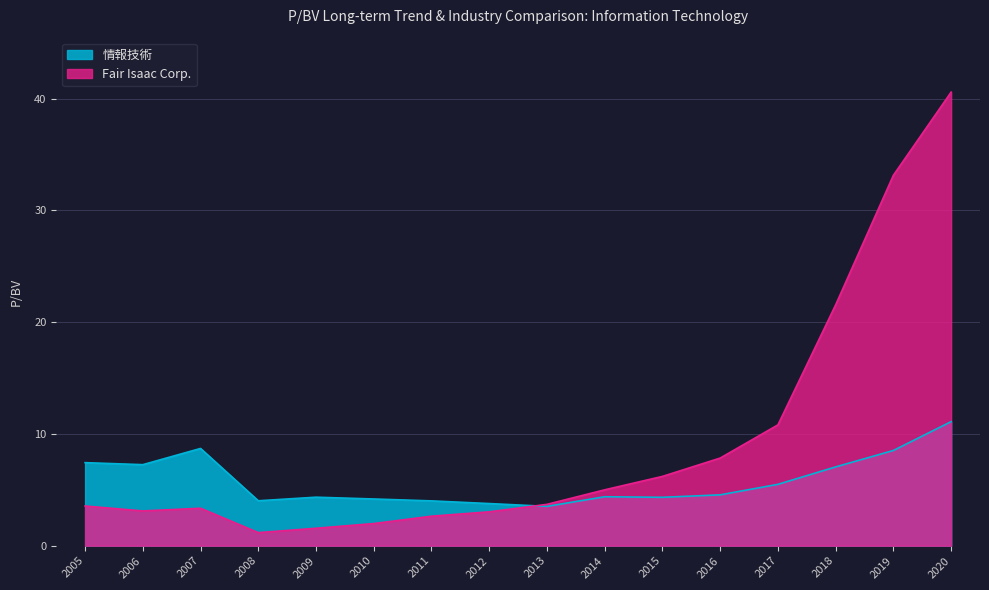

Which series has the largest total across all categories?

Fair Isaac Corp.